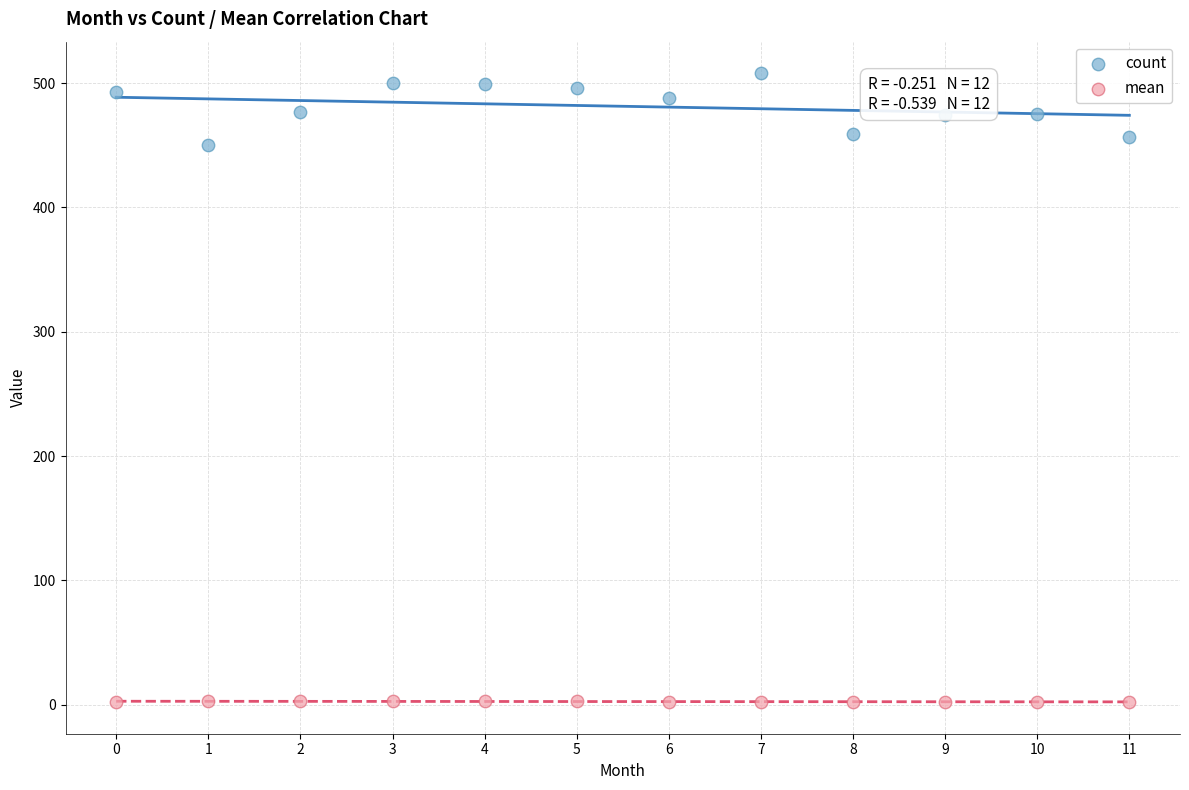

Across all data points, what is the range of Y values (max minus min)?

506.0